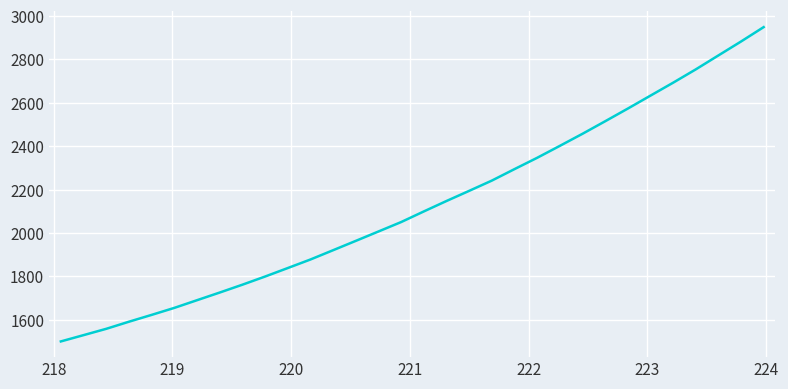

True or false: the data has more than 0 interior local peaks.

False